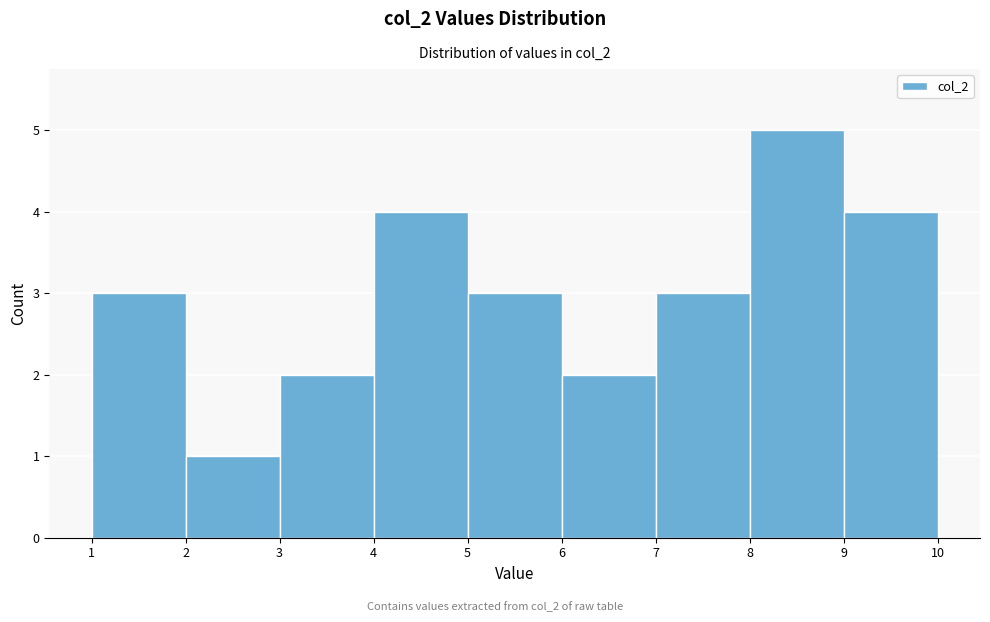

Reading left to right, list every bar in this chart as the range it spans on the x-axis followed by its height. The values are not printed on the chart, so give them approximately, as read against the axis.

1 to 2: 3
2 to 3: 1
3 to 4: 2
4 to 5: 4
5 to 6: 3
6 to 7: 2
7 to 8: 3
8 to 9: 5
9 to 10: 4